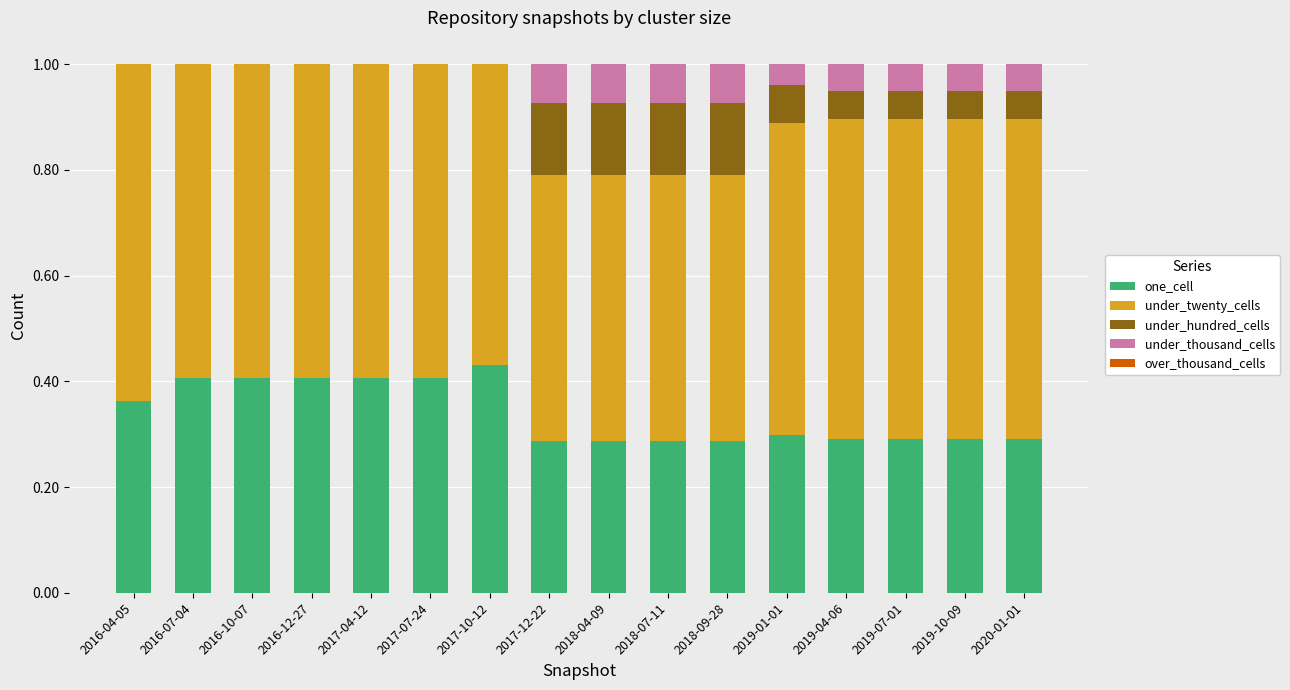

How many distinct data groups are displayed?

4